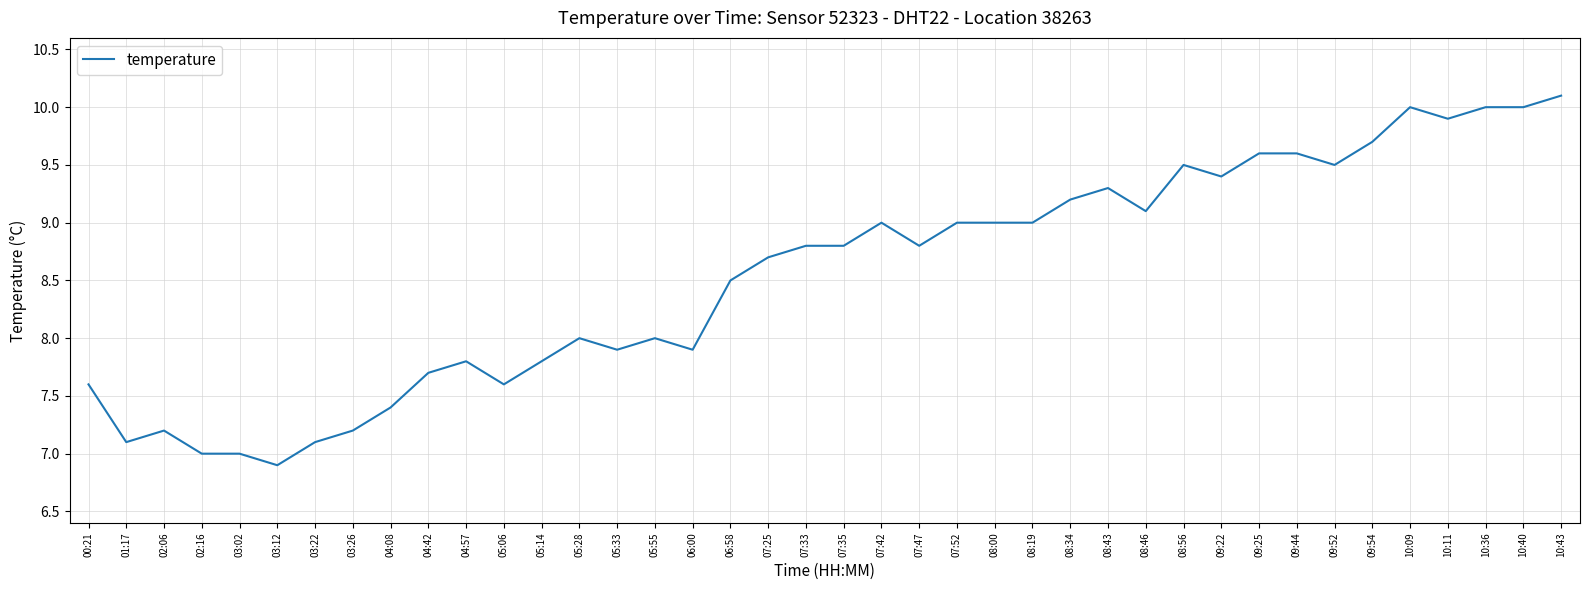

Is this an area chart (filled region under the line)?

No